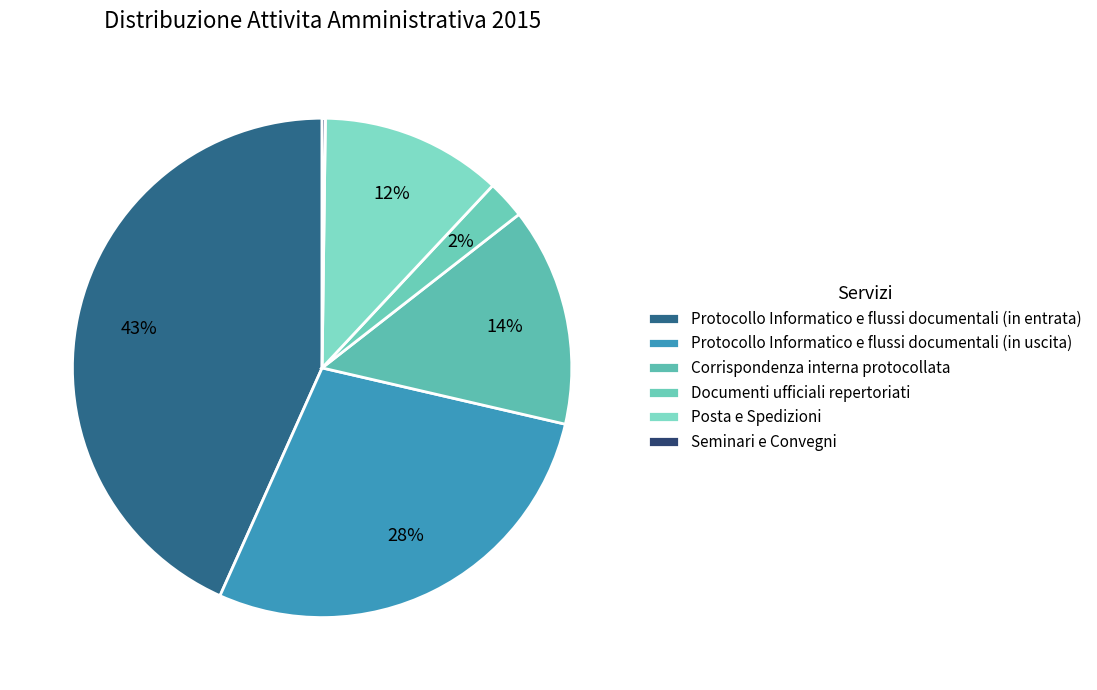

Is it true that Seminari e Convegni is 1% of the pie?

False